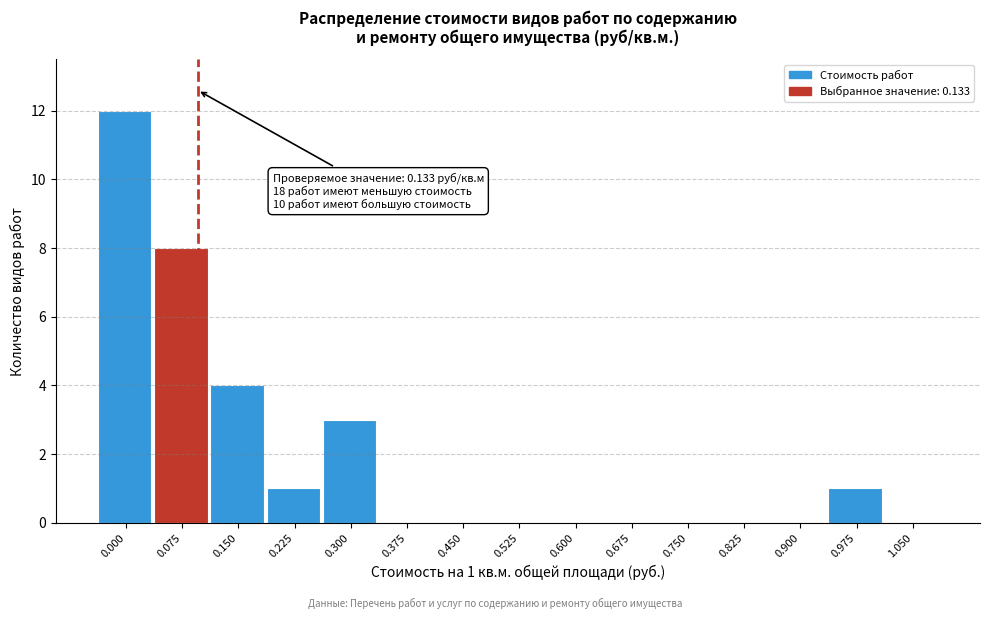

Reading left to right, what are all the values shown in this chart?

0.000=12	0.075=8	0.150=4	0.225=1	0.300=3	0.375=0	0.450=0	0.525=0	0.600=0	0.675=0	0.750=0	0.825=0	0.900=0	0.975=1	1.050=0